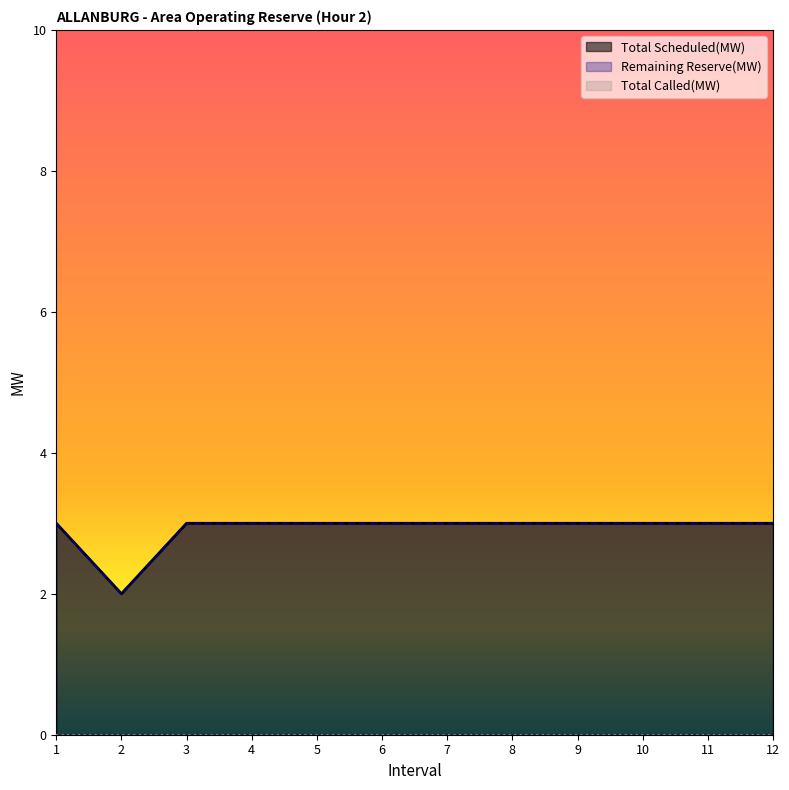

The value of Remaining Reserve(MW) at 12 is 3. True or false?

True